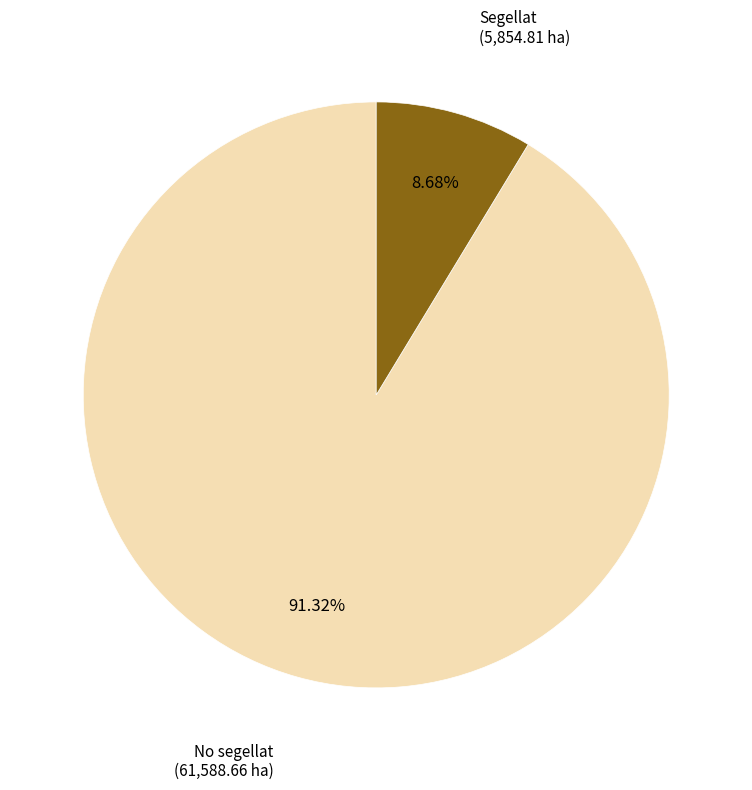

Is there a majority slice in this chart?

Yes